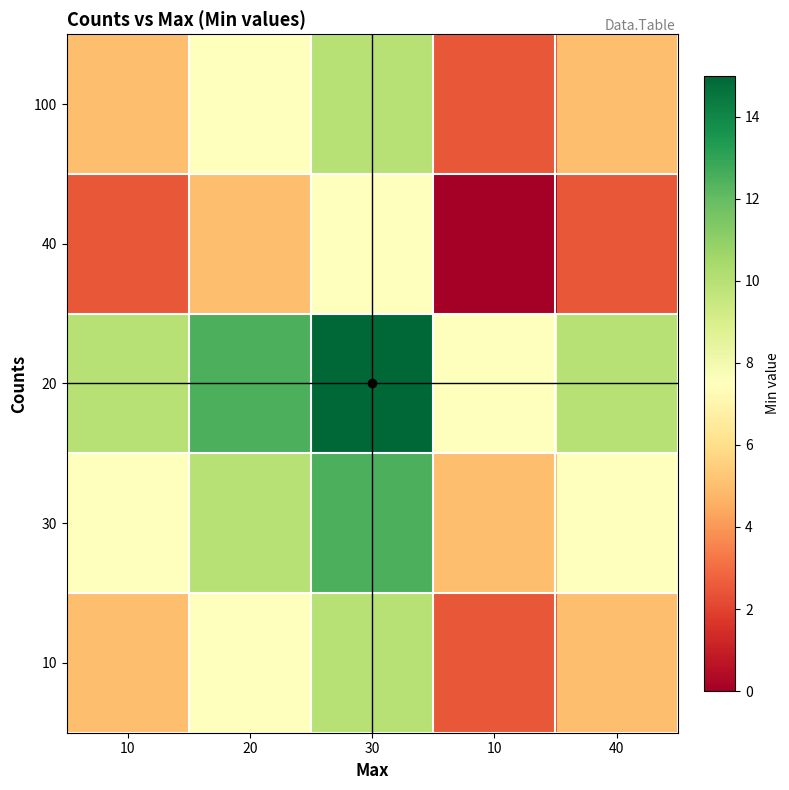

What is the total value across all series at 40?

30.0